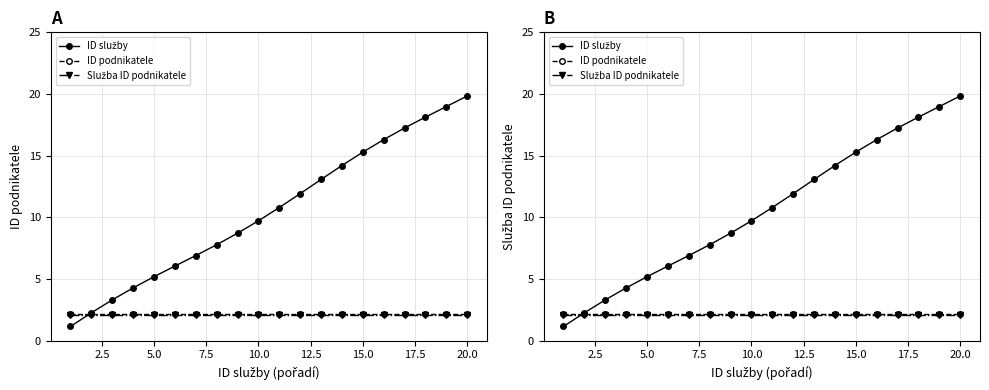

Rank the series at 20.0 from lowest to highest value.

Služba ID podnikatele, ID podnikatele, ID služby